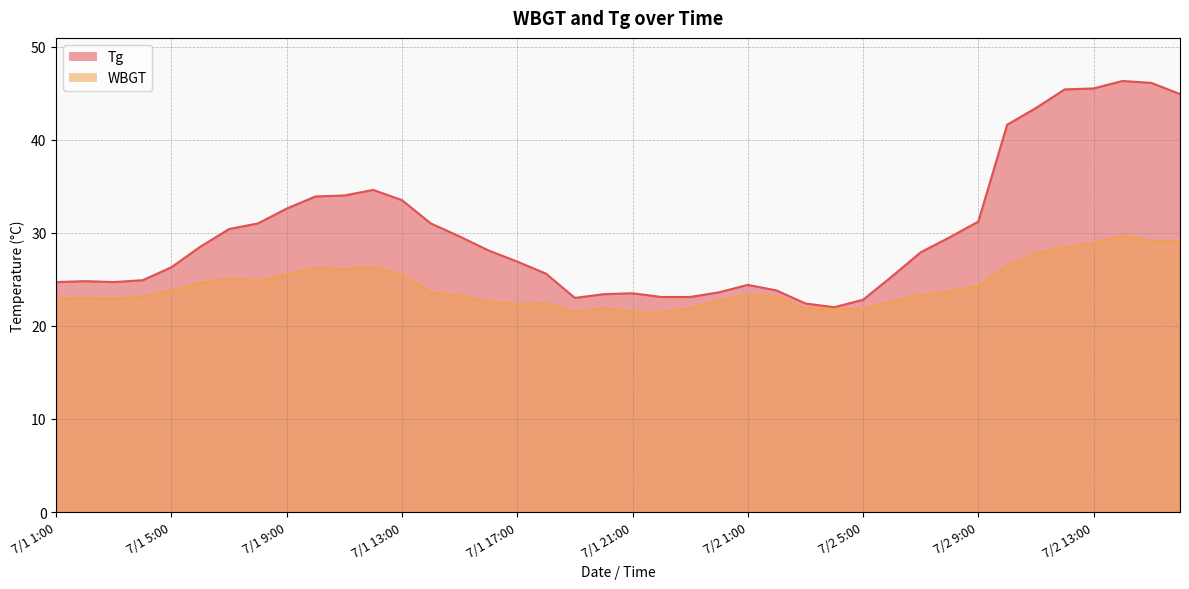

Between 7/2 15:00 and 7/1 21:00, which is larger?

7/2 15:00